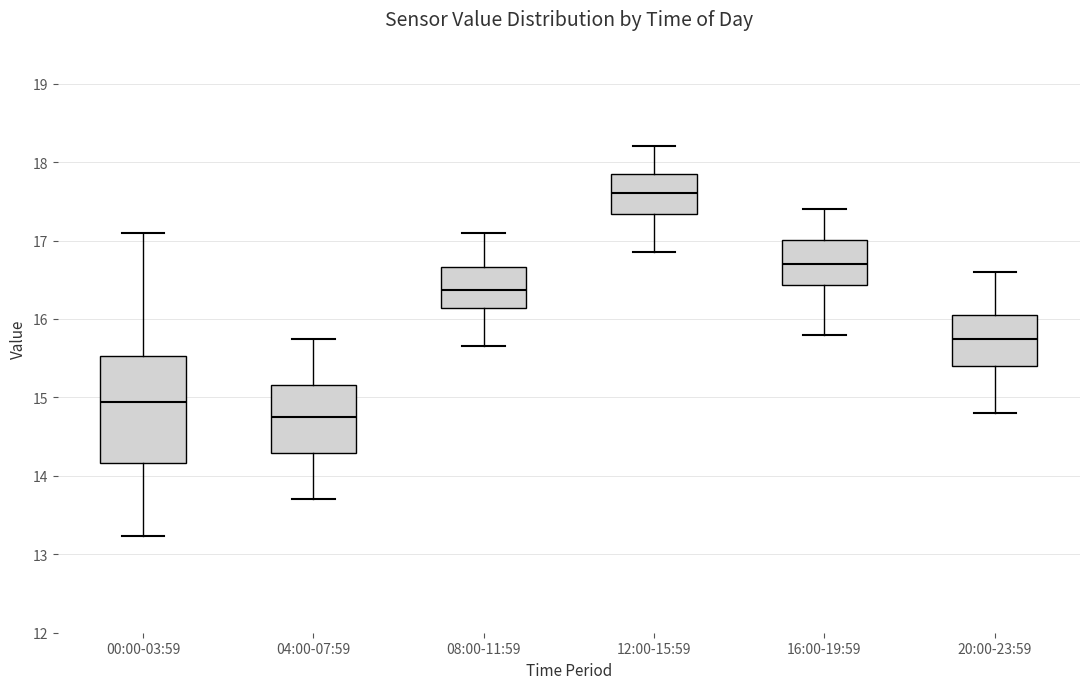

Where does the median line of the box for 20:00-23:59 sit on the y-axis? The values are not printed on the chart, so give them approximately, as read against the axis.

15.8